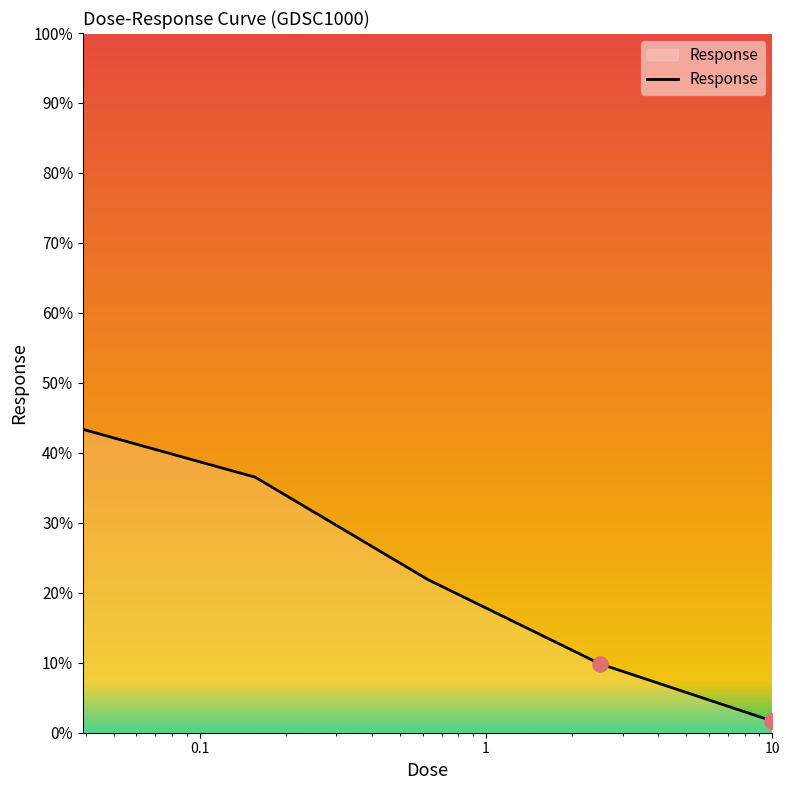

What is the greatest value displayed?

43.4